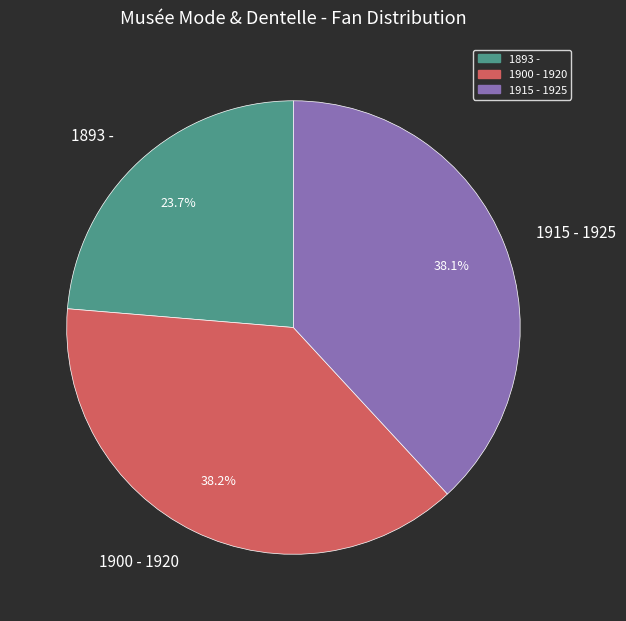

The 1900 - 1920 slice represents 38% of the pie. True or false?

True